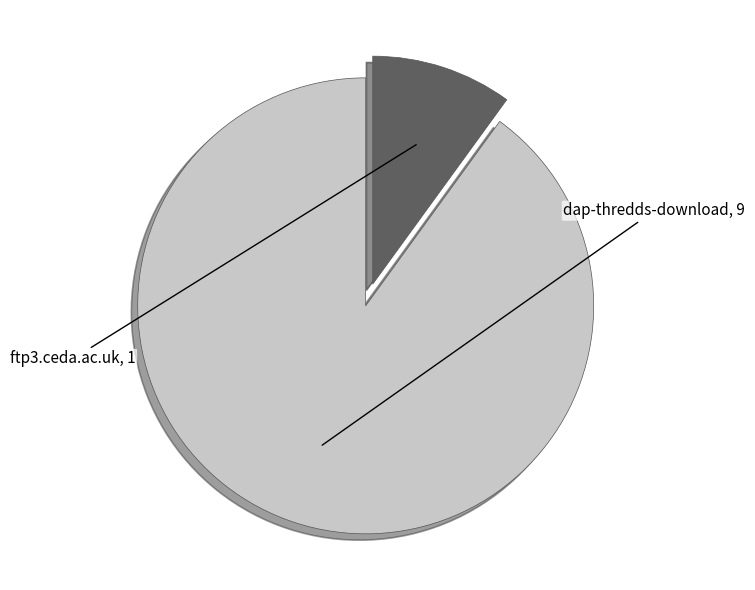

Is there a majority slice in this chart?

Yes